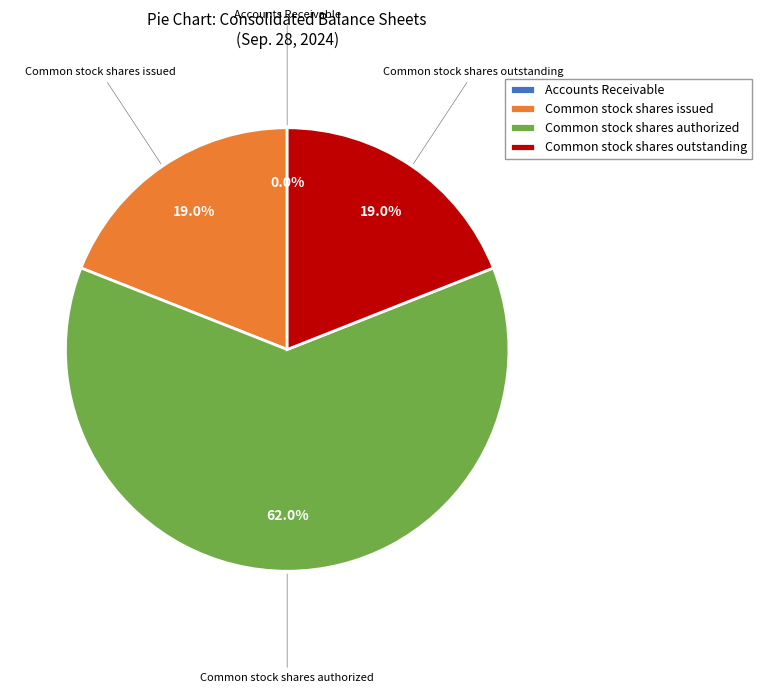

Between Common stock shares authorized and Common stock shares issued, which is larger?

Common stock shares authorized